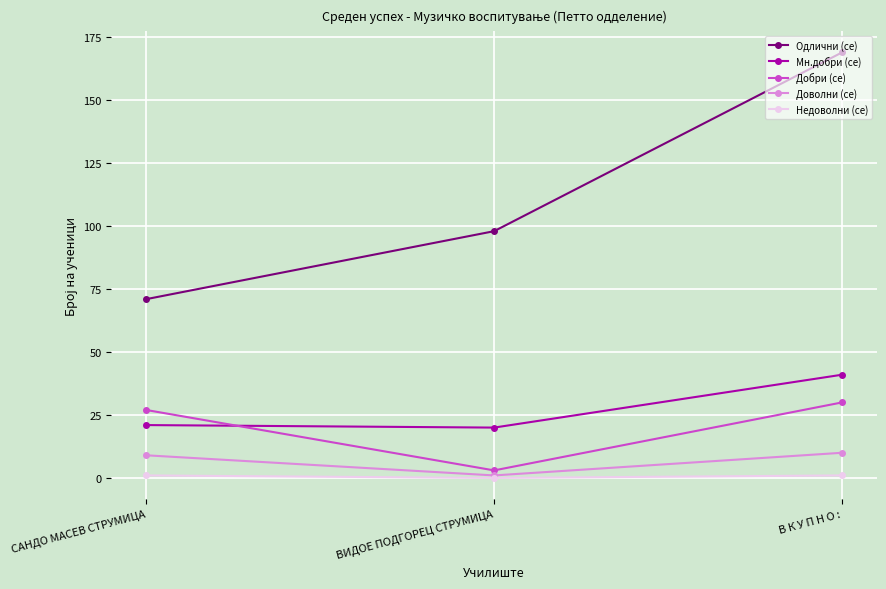

What is the total value across all series at В К У П Н О :?

251